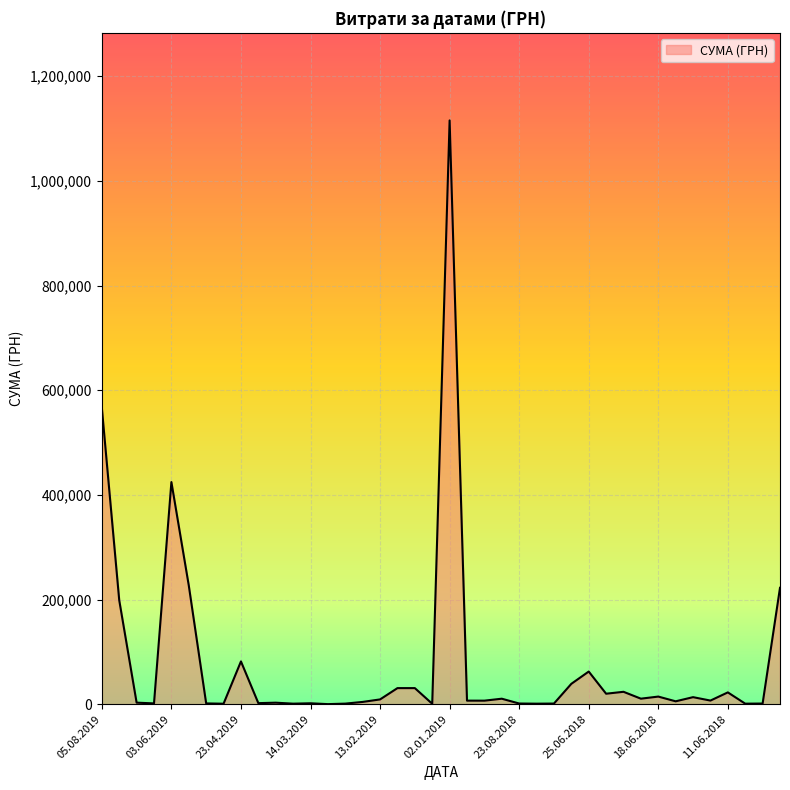

What is the difference between the maximum and minimum values?

1115439.5